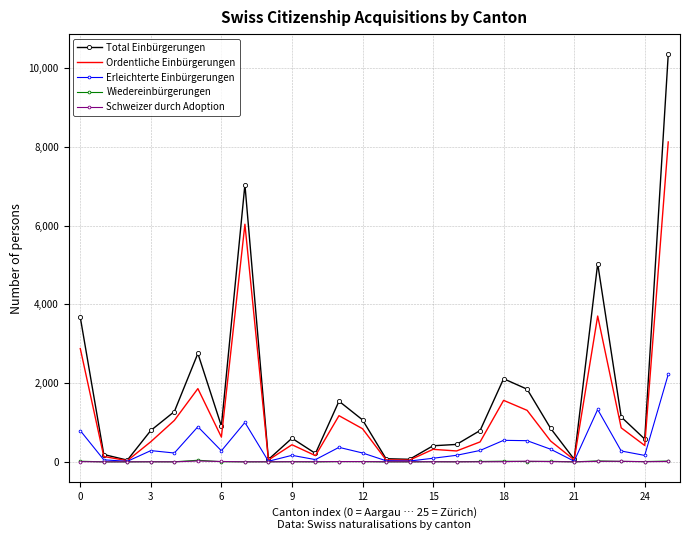

What is the sum of all Schweizer durch Adoption values?

127